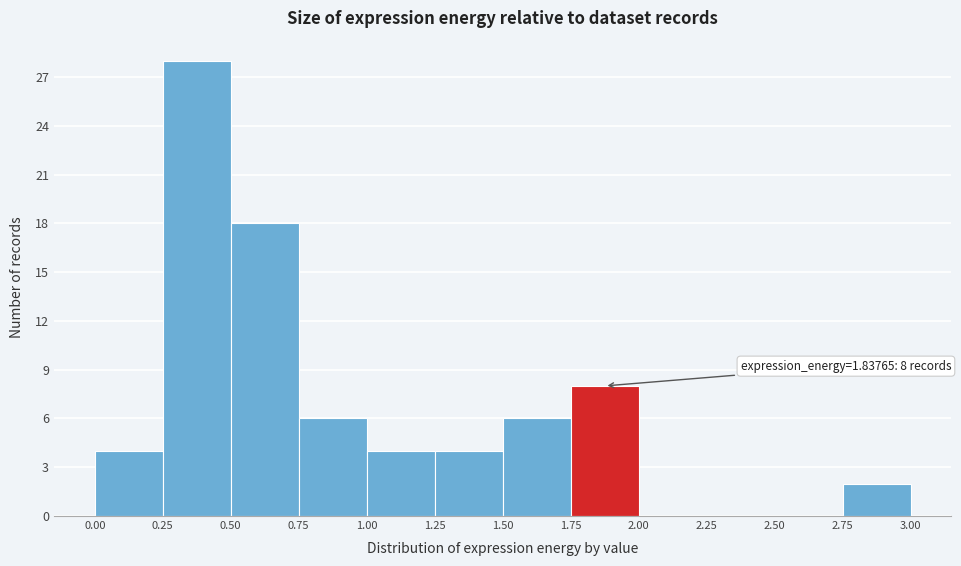

Which range on the x-axis has the tallest bar?

0.25 to 0.50